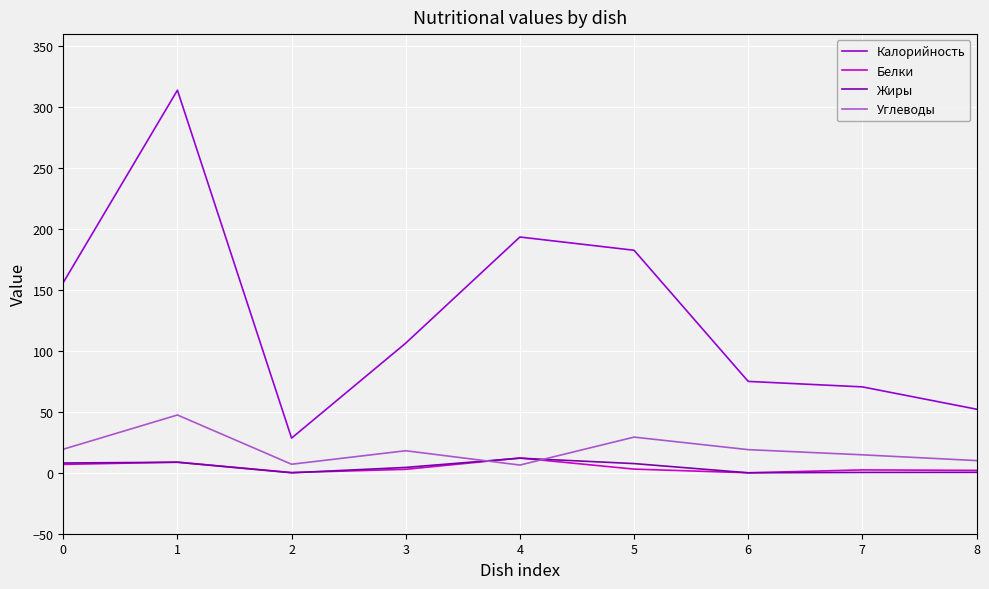

What is the average value of the Белки series?

4.2